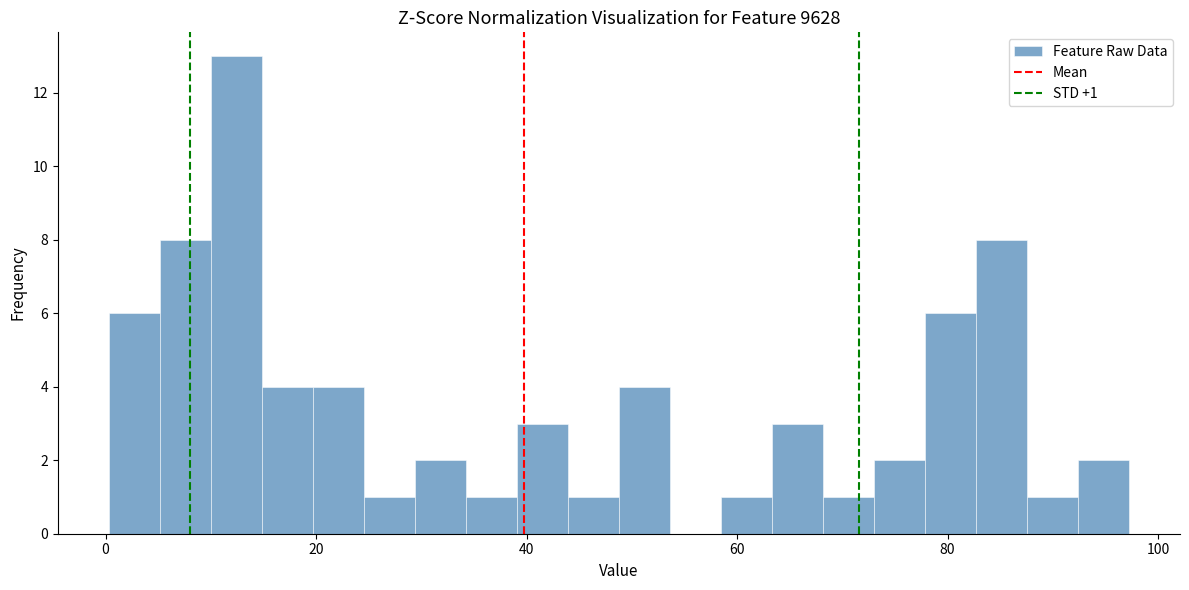

Around what value on the x-axis is the tallest bar? Give the approximate position of its centre, as read against the axis.

12